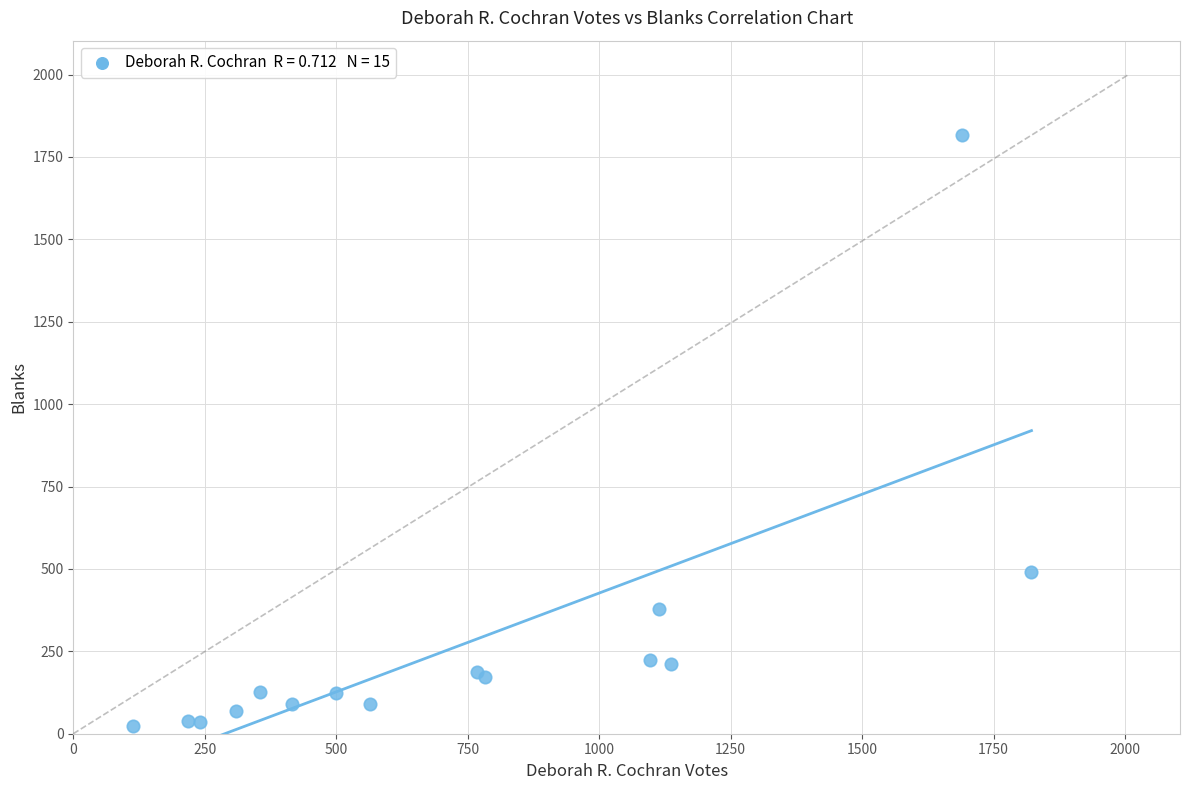

What Y value in the scatter plot is closest to 919?

492